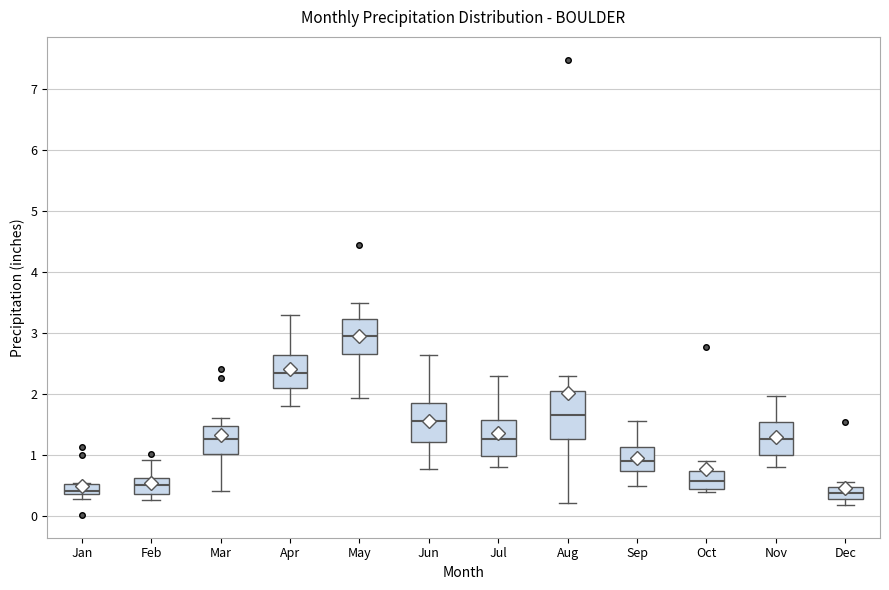

Reading left to right, transcribe this box plot: for each box, give where its median line is, the range the box spans, and where its two whiskers end, as read against the y-axis. The values are not printed on the chart, so give them approximately, as read against the axis.

Jan: median 0.4, box 0.3 to 0.5, whiskers 0.3 (just below the box's lower edge) to 0.5
Feb: median 0.5, box 0.4 to 0.6, whiskers 0.3 to 0.9
Mar: median 1.3, box 1.0 to 1.5, whiskers 0.4 to 1.6
Apr: median 2.4, box 2.1 to 2.6, whiskers 1.8 to 3.3
May: median 3.0, box 2.7 to 3.2, whiskers 1.9 to 3.5
Jun: median 1.6, box 1.2 to 1.9, whiskers 0.8 to 2.6
Jul: median 1.3, box 1.0 to 1.6, whiskers 0.8 to 2.3
Aug: median 1.7, box 1.3 to 2.0, whiskers 0.2 to 2.3
Sep: median 0.9, box 0.7 to 1.1, whiskers 0.5 to 1.6
Oct: median 0.6, box 0.4 to 0.7, whiskers 0.4 (just below the box's lower edge) to 0.9
Nov: median 1.3, box 1.0 to 1.5, whiskers 0.8 to 2.0
Dec: median 0.4, box 0.3 to 0.5, whiskers 0.2 to 0.6